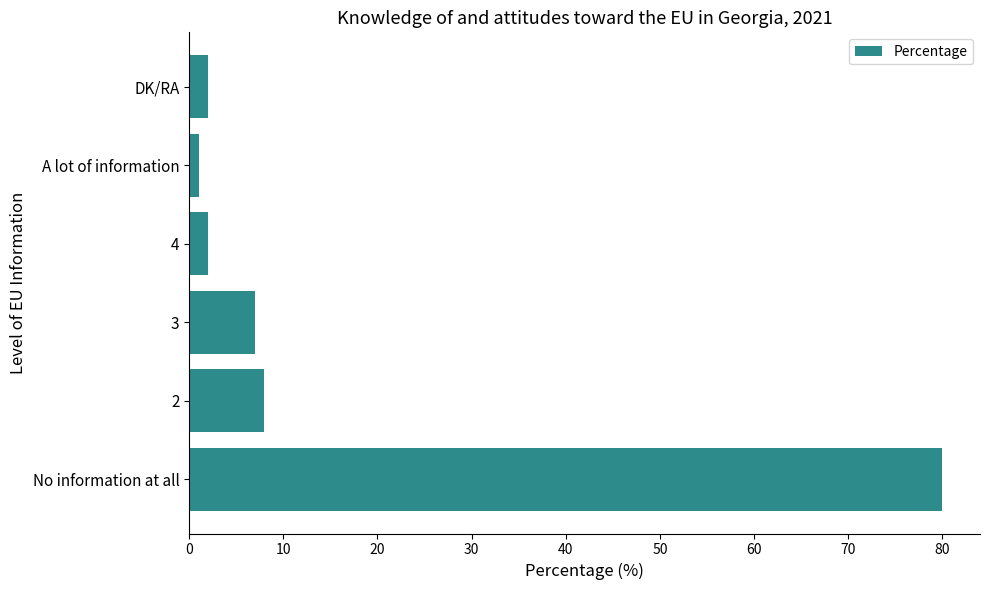

What is the sum of all values?

100